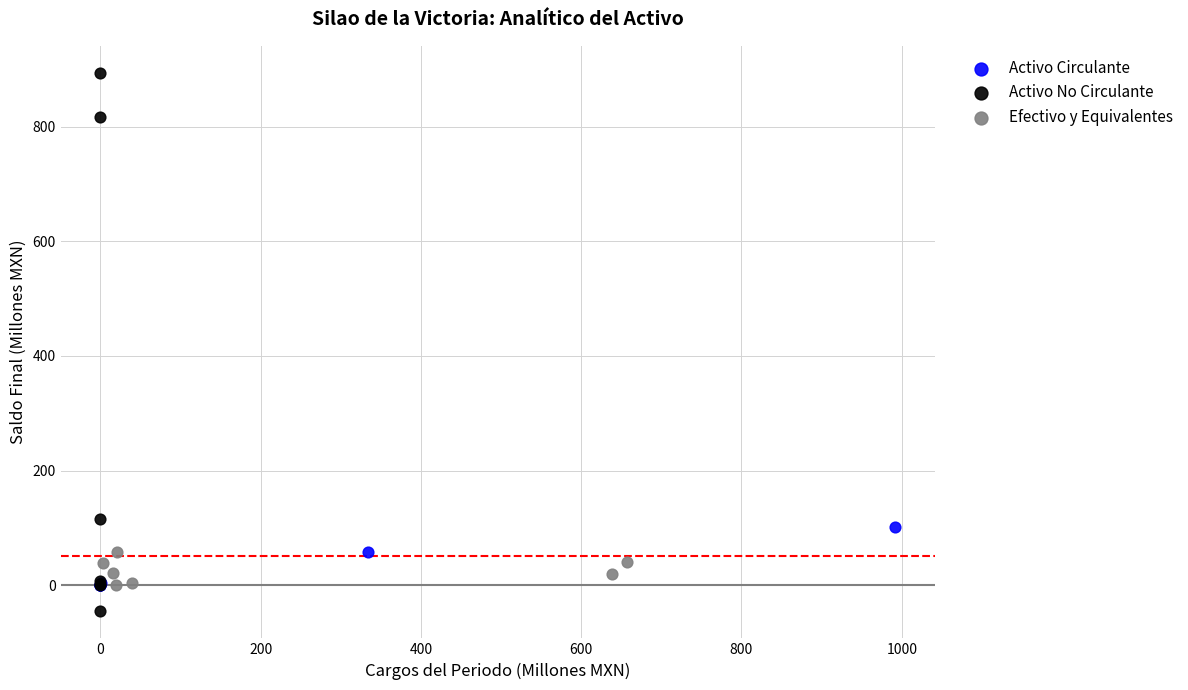

Which series reaches the minimum Y coordinate?

Activo No Circulante